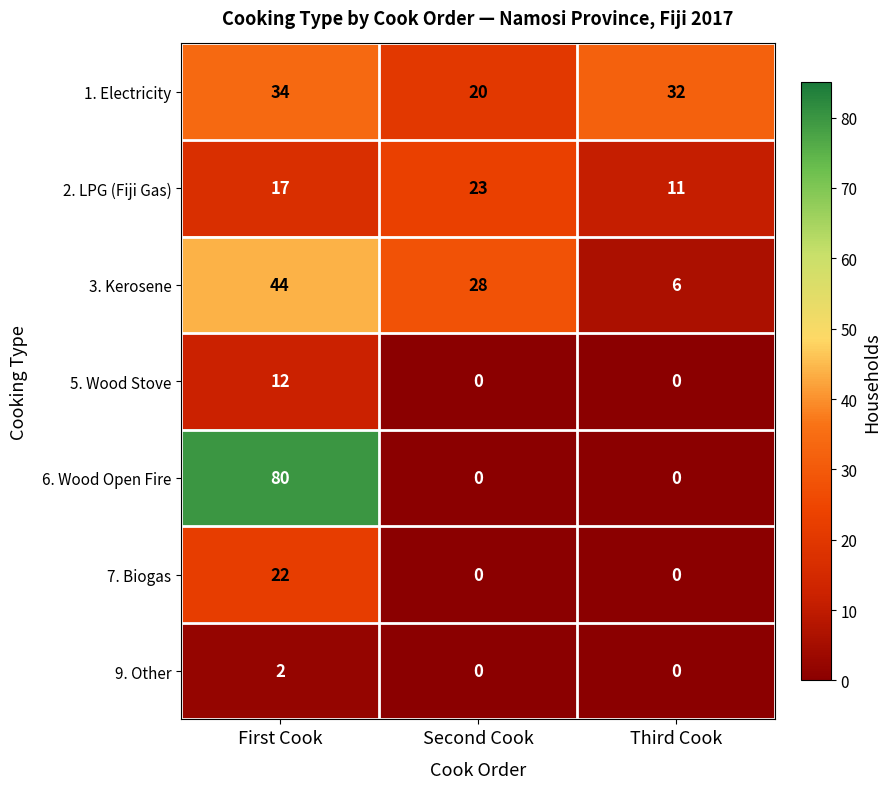

What is the lowest value of the 2. LPG (Fiji Gas) series?

11